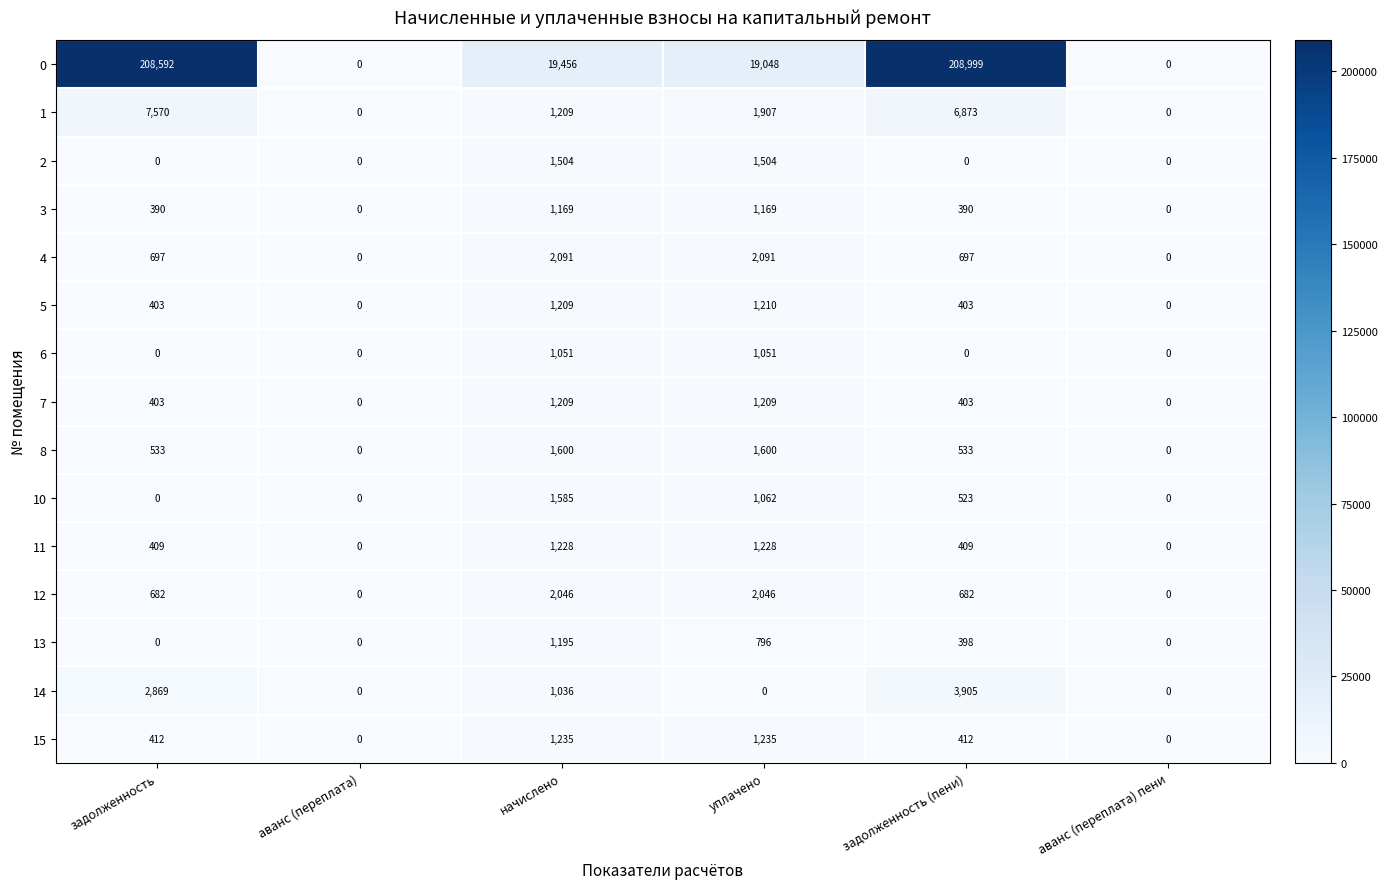

What is the difference between the maximum and minimum values in the 2 series?

1504